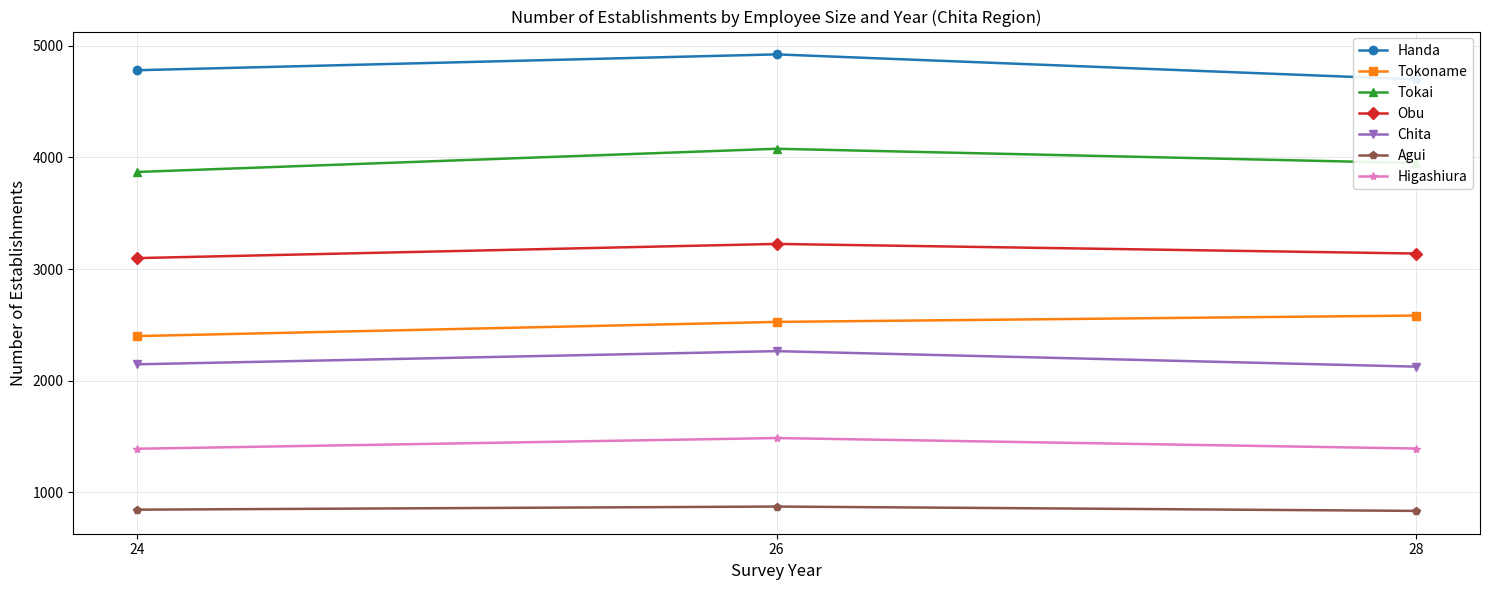

The value of Tokoname at 24 is 1514. True or false?

False